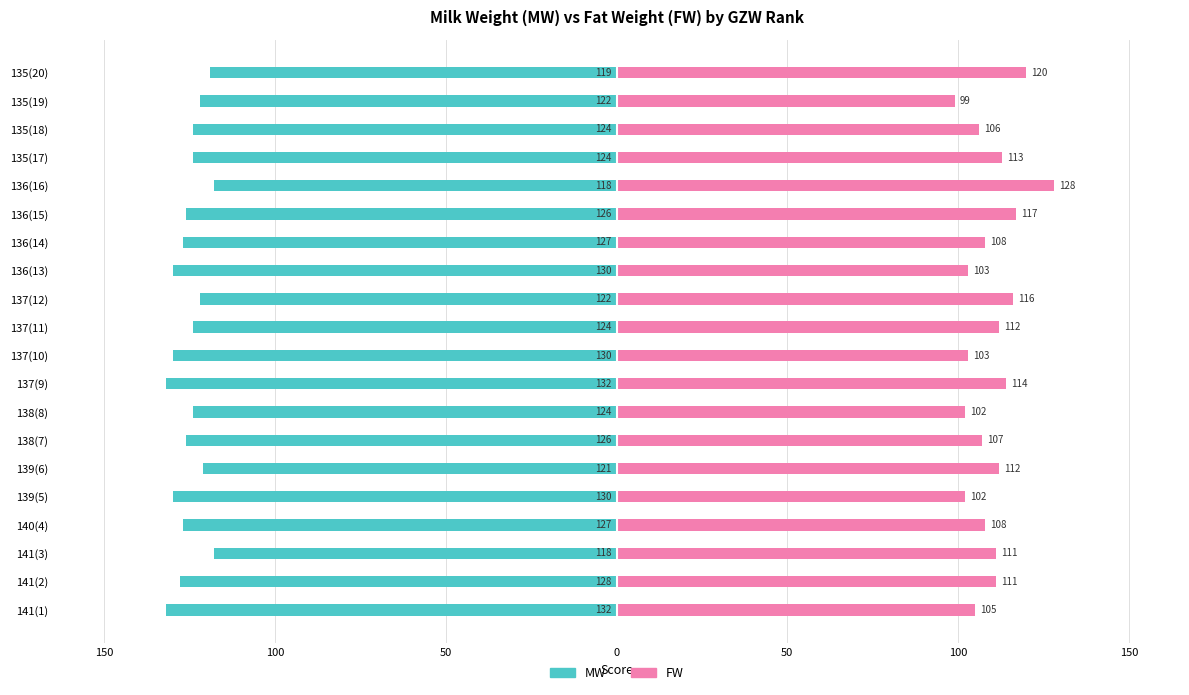

What is the minimum value for FW?

99